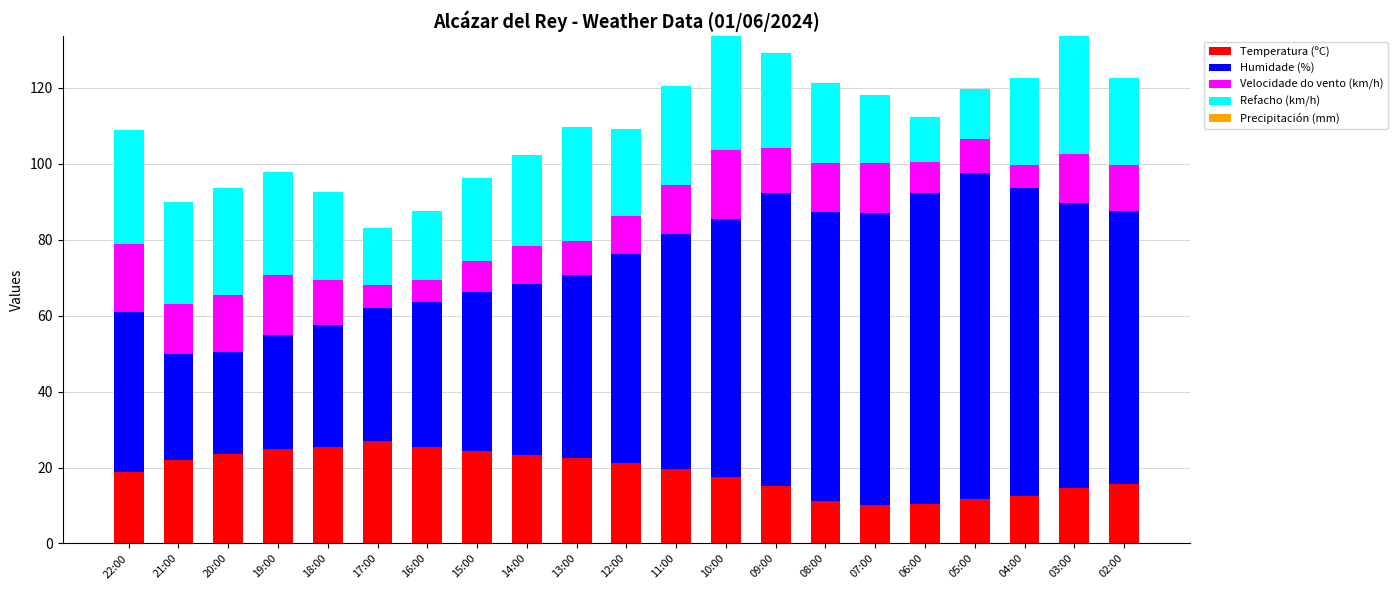

What is the lowest value of the Temperatura (ºC) series?

10.1